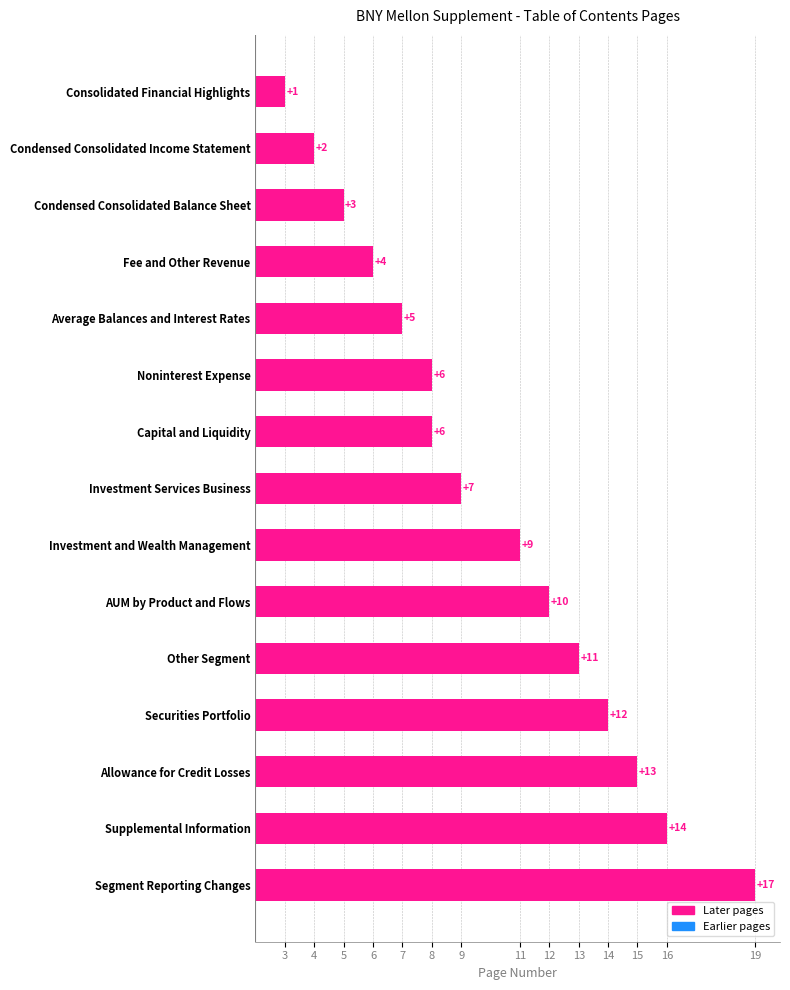

Between Condensed Consolidated Balance Sheet and Segment Reporting Changes, which is larger?

Segment Reporting Changes